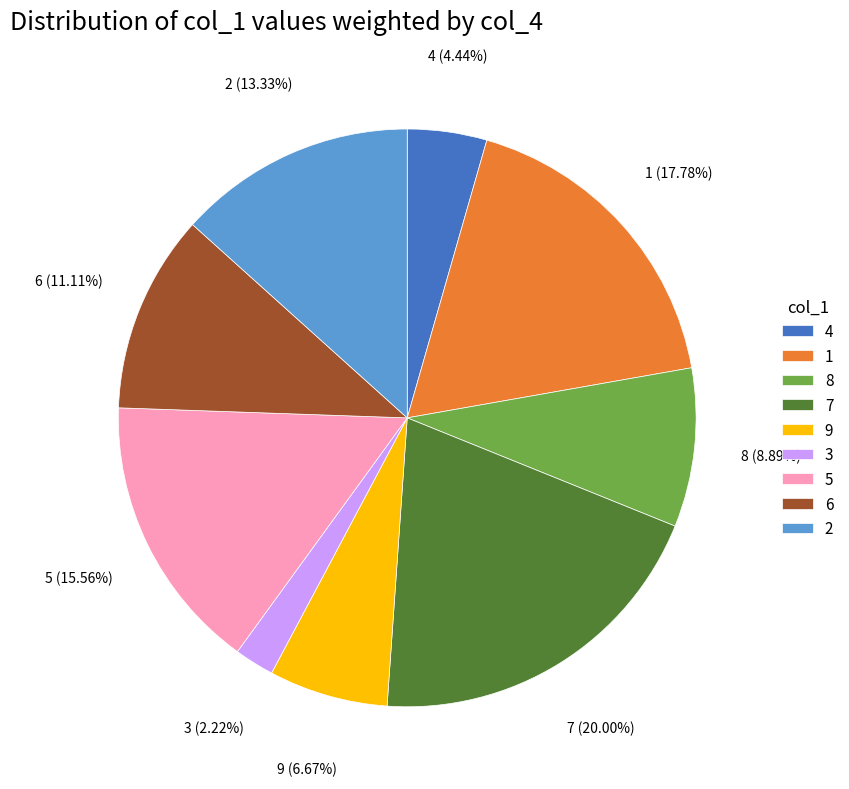

Does 2 represent more than half of the total?

No